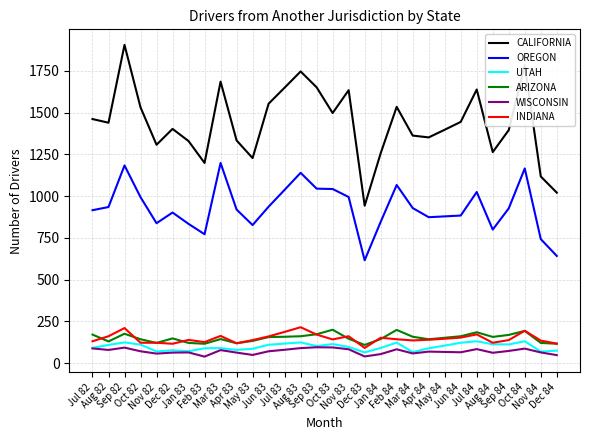

True or false: ARIZONA and OREGON cross at least once.

False